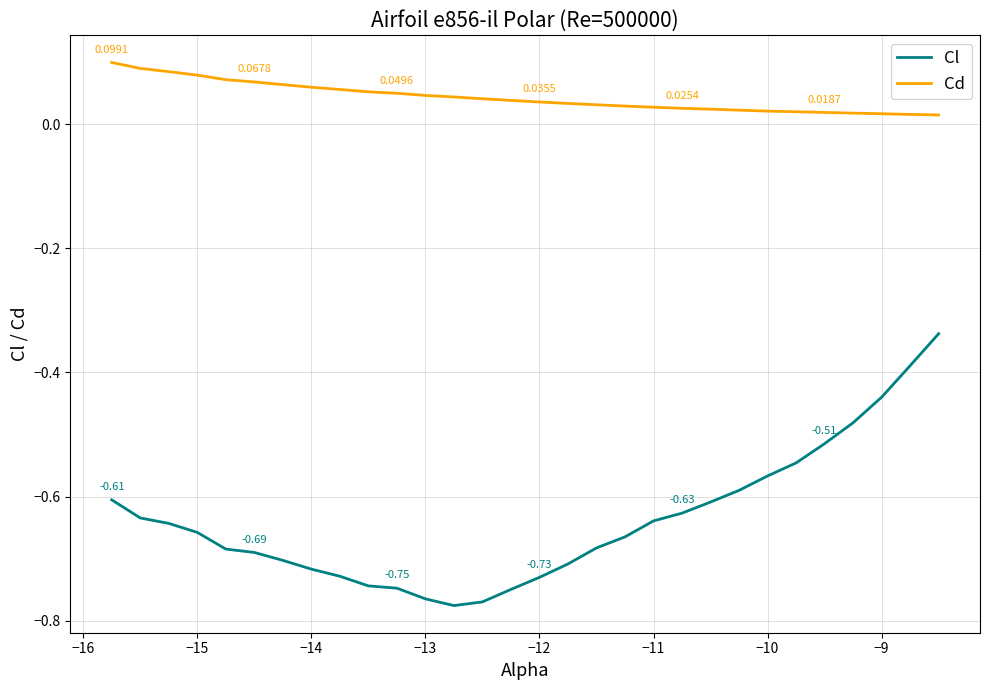

True or false: Cl and Cd cross at least once.

False